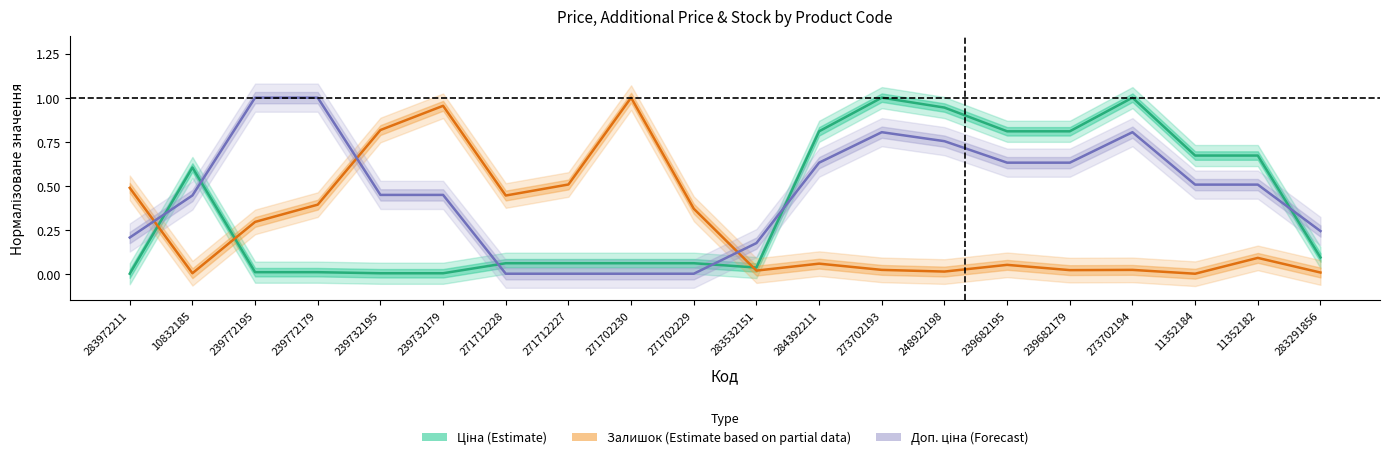

At which category does Ціна reach its first local peak?

10832185